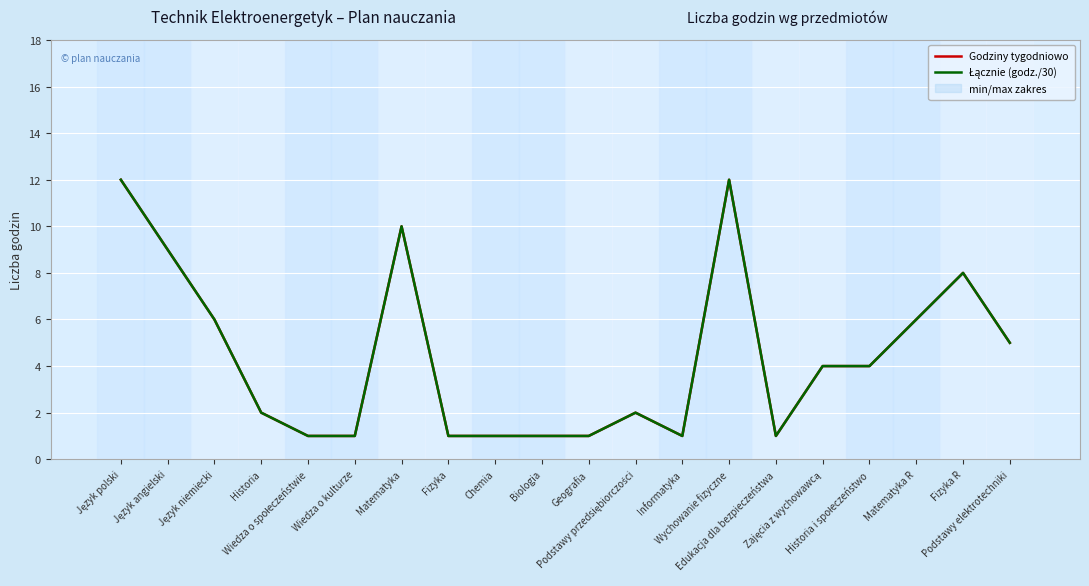

True or false: Łącznie (godz./30) and Godziny tygodniowo cross at least once.

False